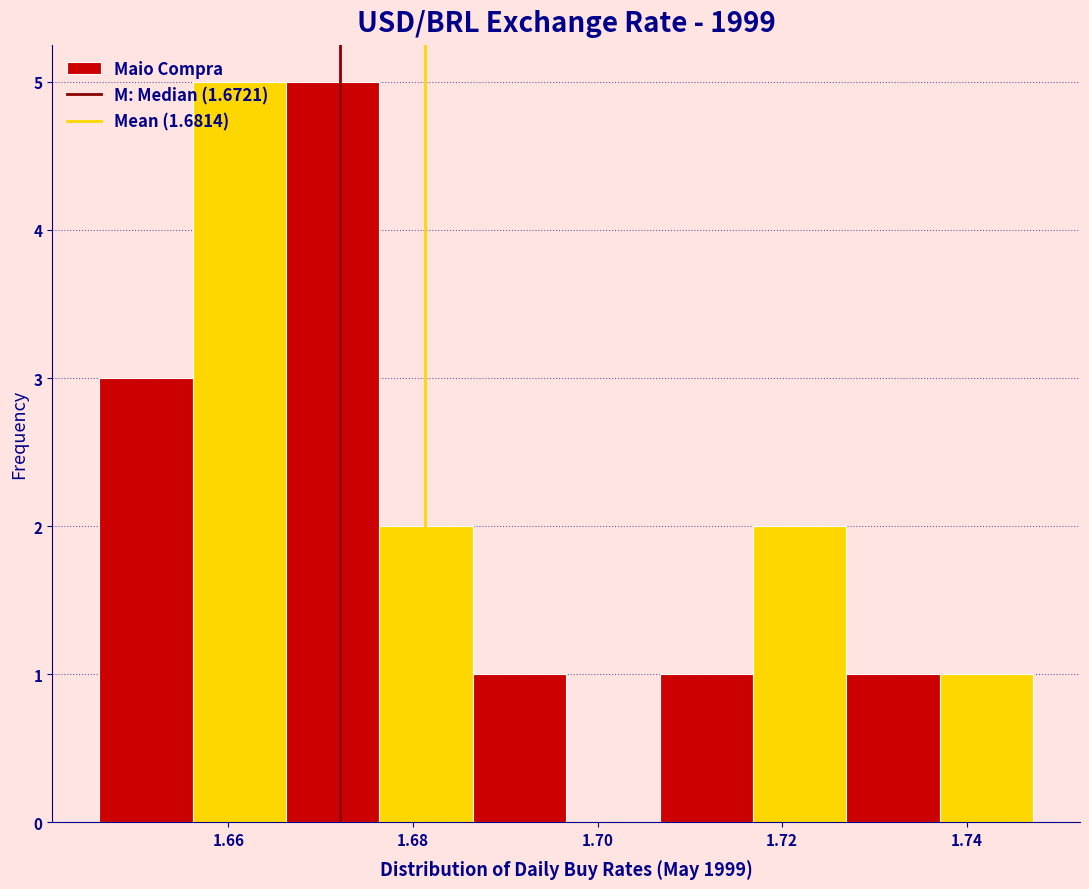

What is the height of the bar covering 1.716 to 1.726 on the x-axis? Neither the bar edges nor the heights are printed on the chart, so give them approximately, as read against the axes.

2